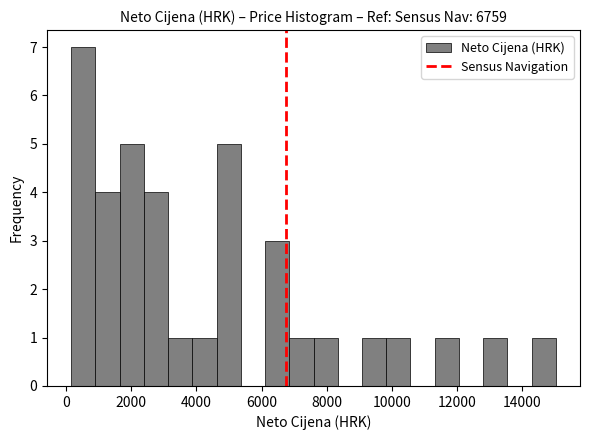

Read against the x-axis, roughly where is the centre of the tallest bar?

600